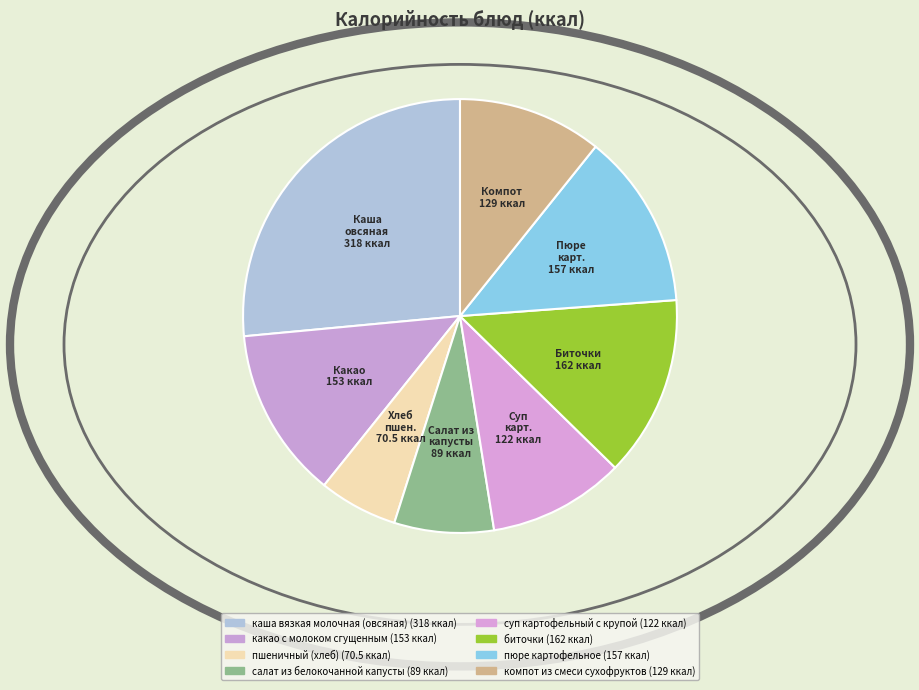

Approximately how many times larger is the value at Компот 129 ккал compared to Какао 153 ккал?

0.8